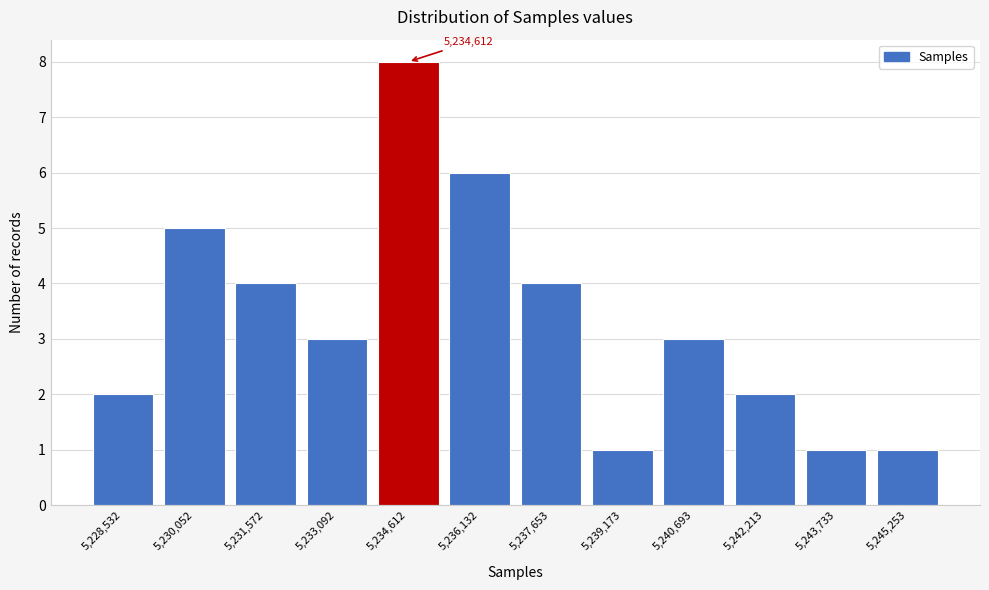

Reading left to right, list all the values displayed in this chart.

2	5	4	3	8	6	4	1	3	2	1	1